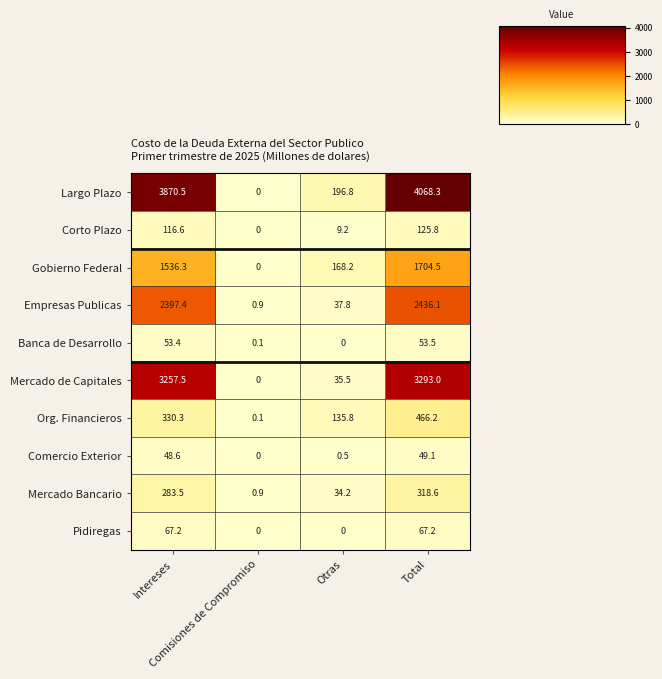

What is the greatest value displayed?

4068.3